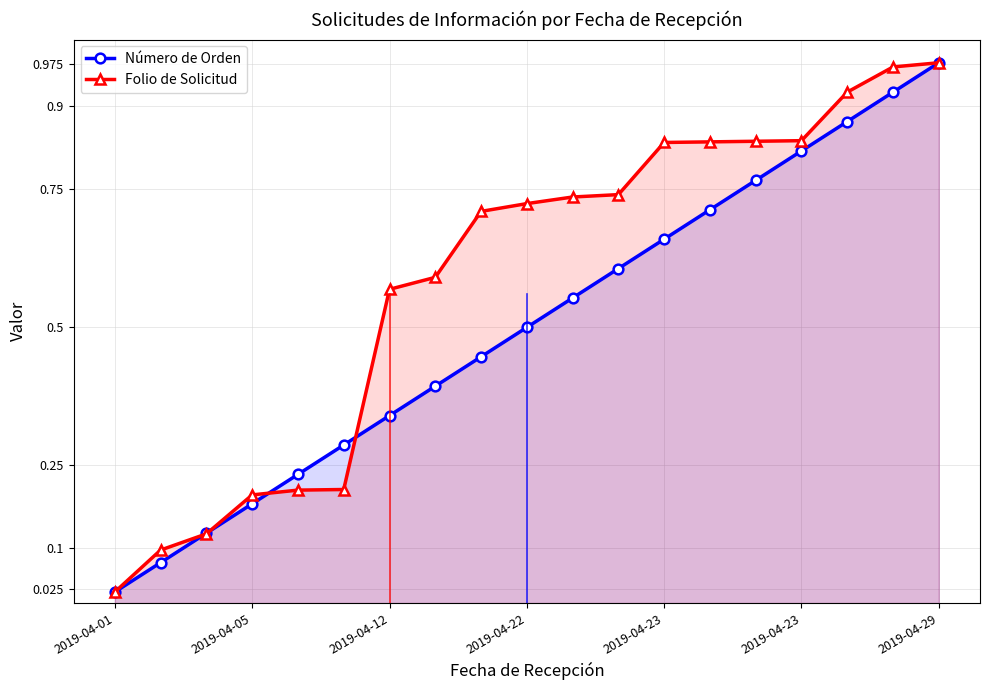

How many distinct data groups are displayed?

2